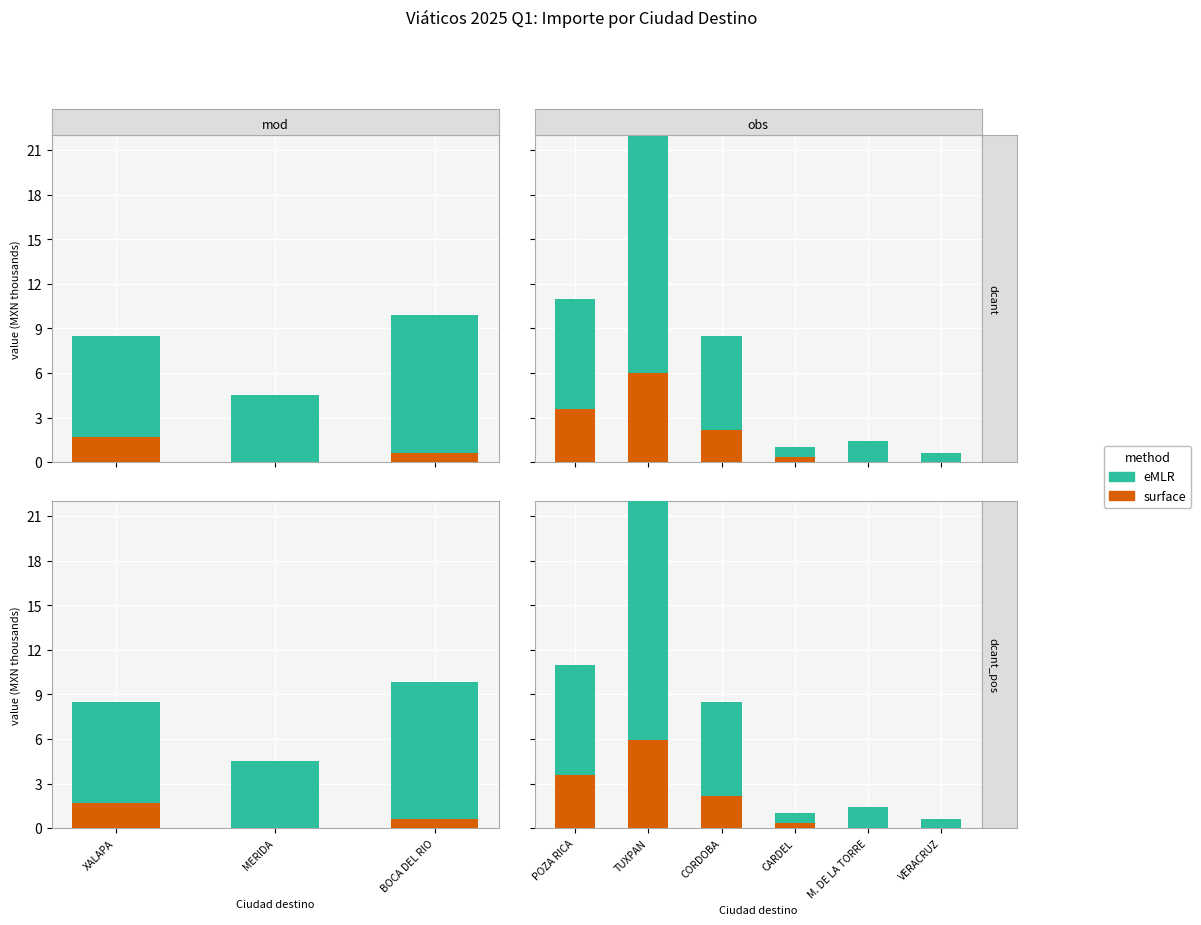

What is the difference between the maximum and minimum values in the eMLR series?

17.2